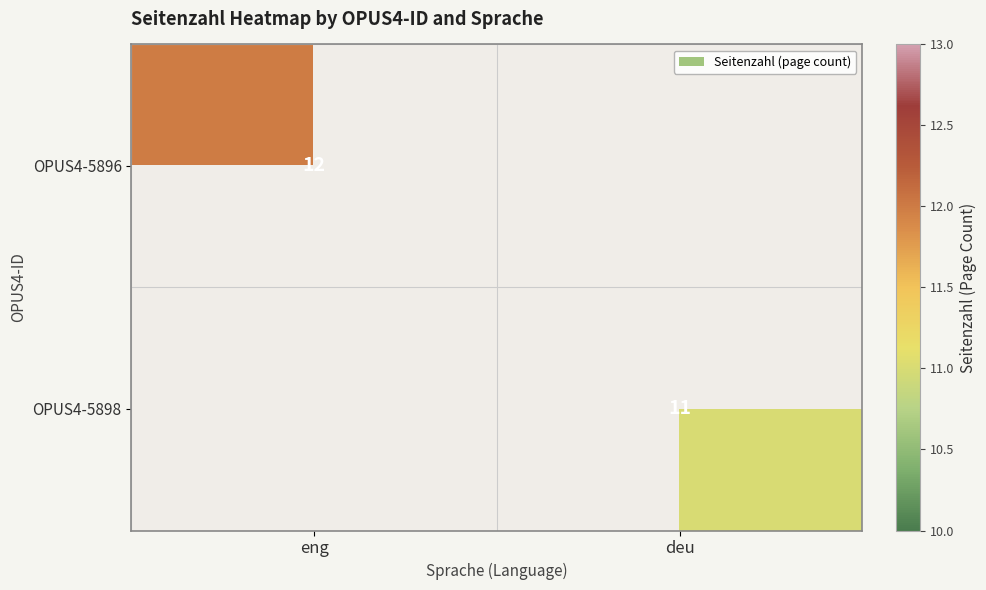

The value of OPUS4-5896 at eng is 12. True or false?

True